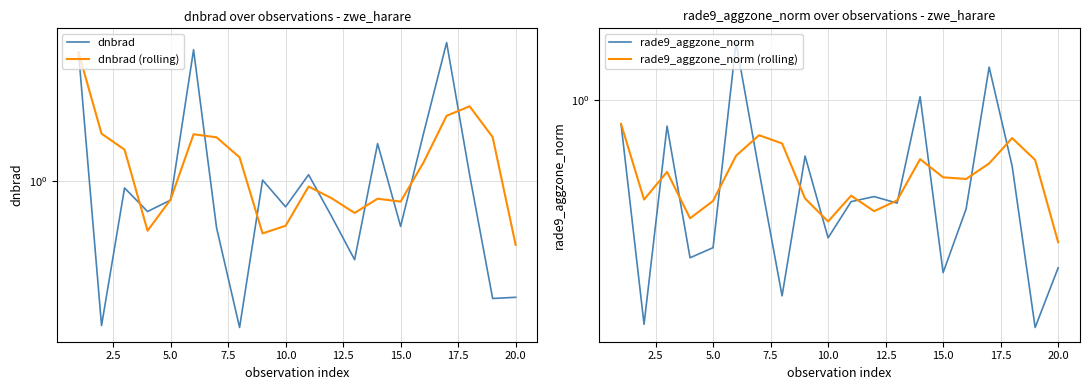

Reading left to right, transcribe all the data shown in this chart.

dnbrad: 2.4	0.4	1.0	0.8	0.9	2.4	0.7	0.4	1.0	0.8	1.0	0.8	0.6	1.3	0.7	1.4	2.5	1.0	0.5	0.5
dnbrad (rolling): 2.4	1.4	1.2	0.7	0.9	1.4	1.3	1.2	0.7	0.7	1.0	0.9	0.8	0.9	0.9	1.1	1.6	1.7	1.3	0.7
rade9_aggzone_norm: 0.9	0.3	0.9	0.4	0.5	1.3	0.7	0.4	0.8	0.5	0.6	0.6	0.6	1.0	0.4	0.6	1.2	0.7	0.3	0.4
rade9_aggzone_norm (rolling): 0.9	0.6	0.7	0.5	0.6	0.8	0.8	0.8	0.6	0.5	0.6	0.6	0.6	0.7	0.7	0.7	0.7	0.8	0.7	0.5